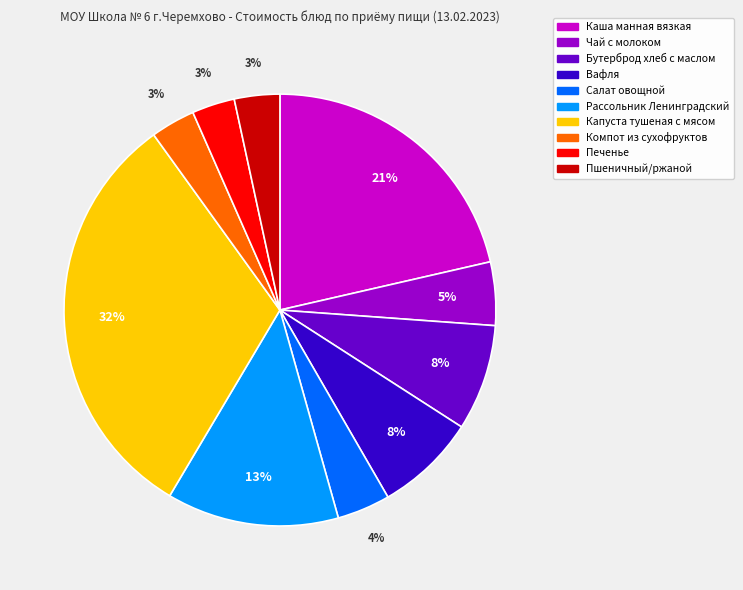

To the nearest percent, what is the average slice percentage?

10%